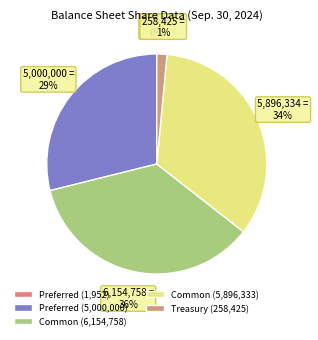

Which slice is the smallest?

Preferred stock shares outstanding